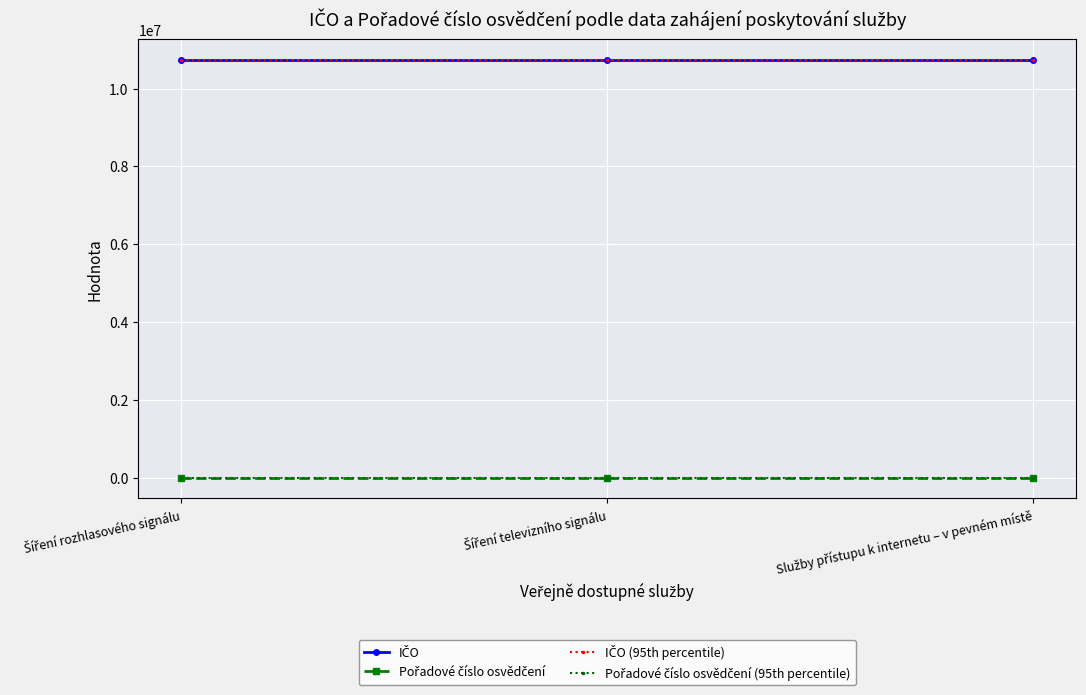

At how many categories does at least one series exceed 2332078?

3